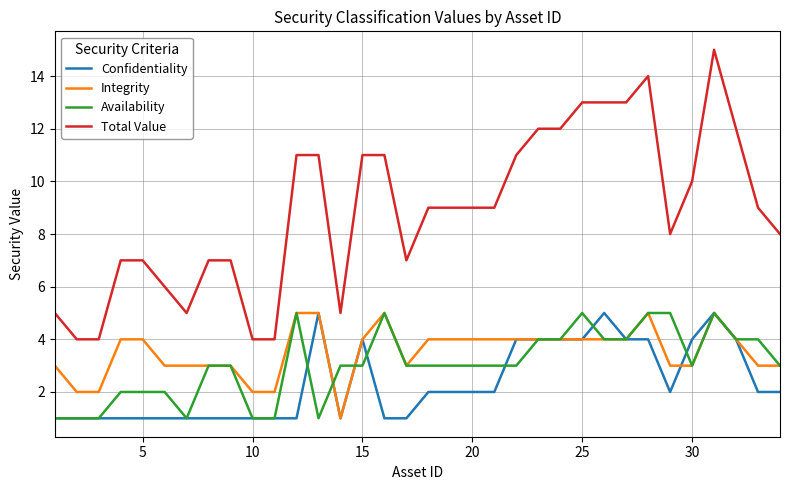

Which series has the largest total across all categories?

Total Value